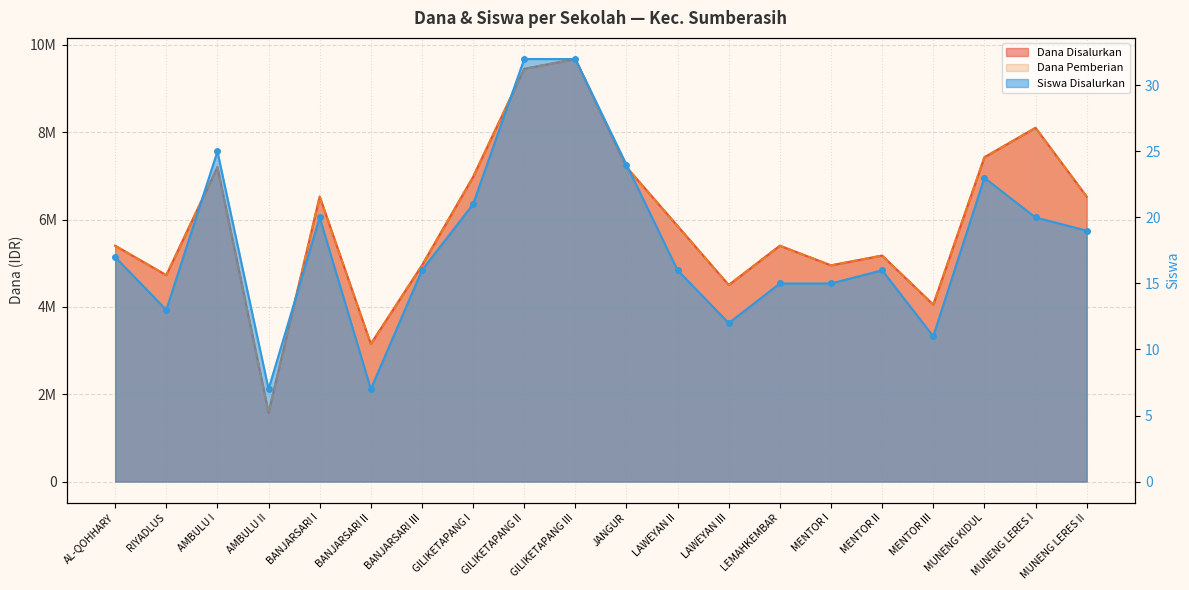

Which series has the largest total across all categories?

Dana Disalurkan